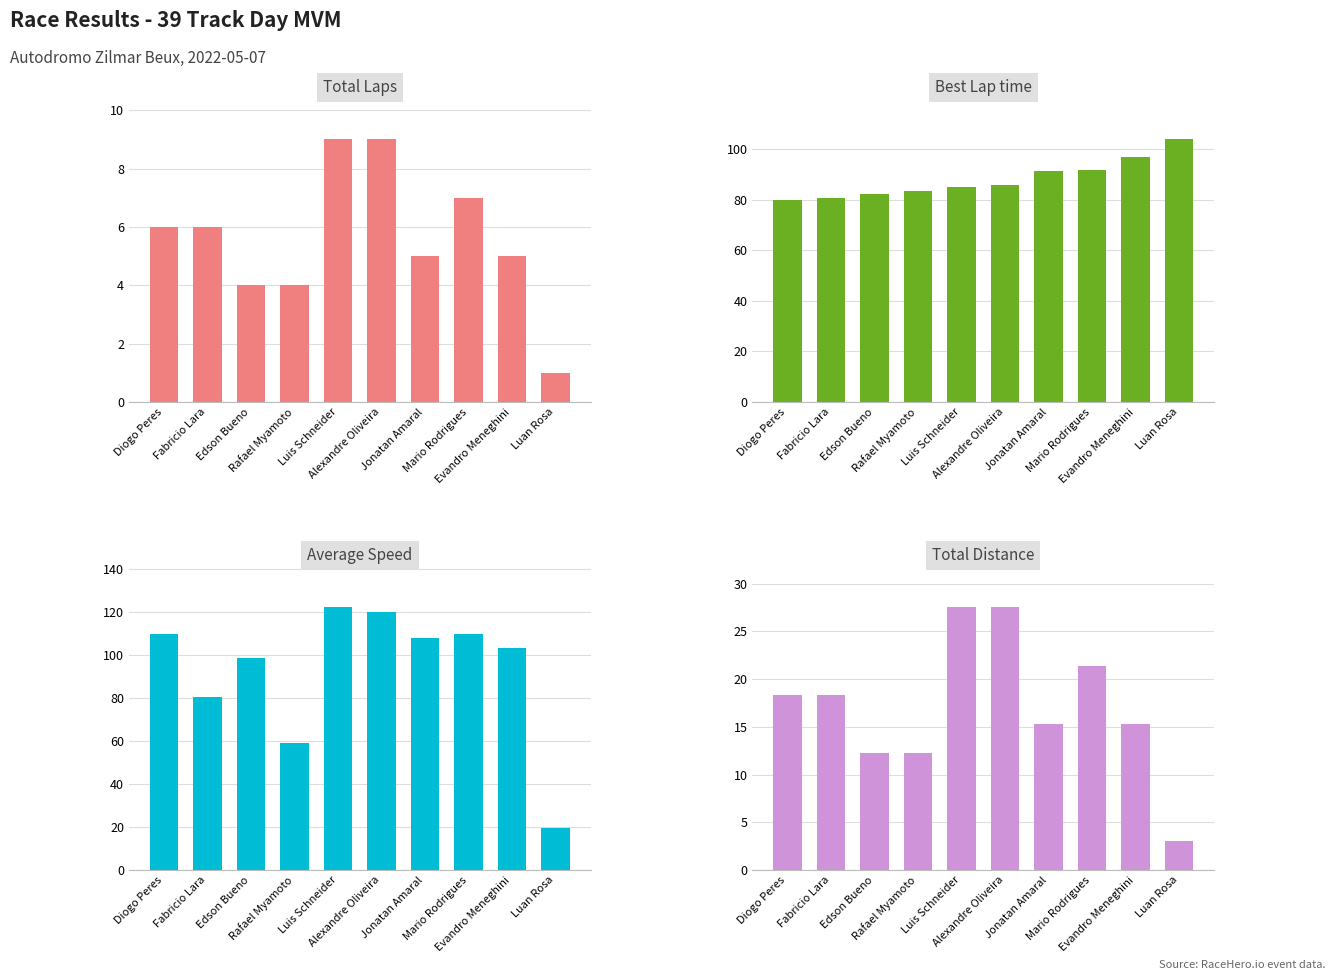

What is the sum of the Best Lap time values at Luan Rosa and Rafael Myamoto?

187.2